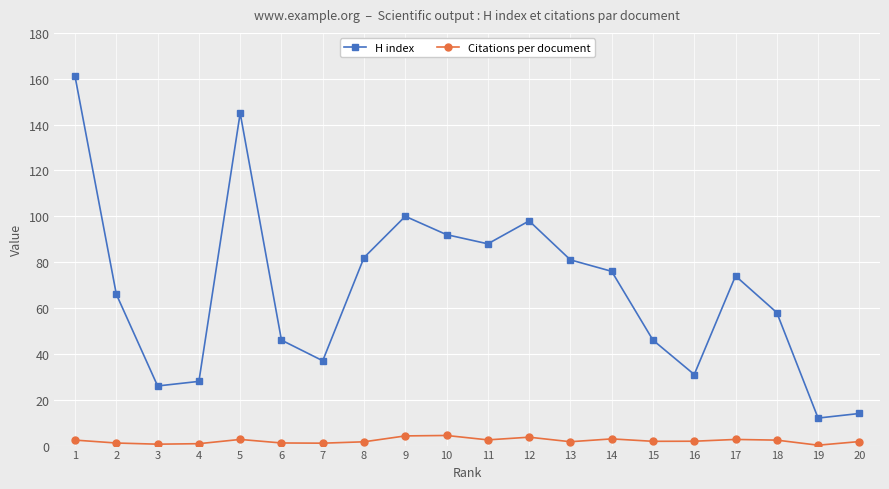

What is the greatest value displayed?

161.0